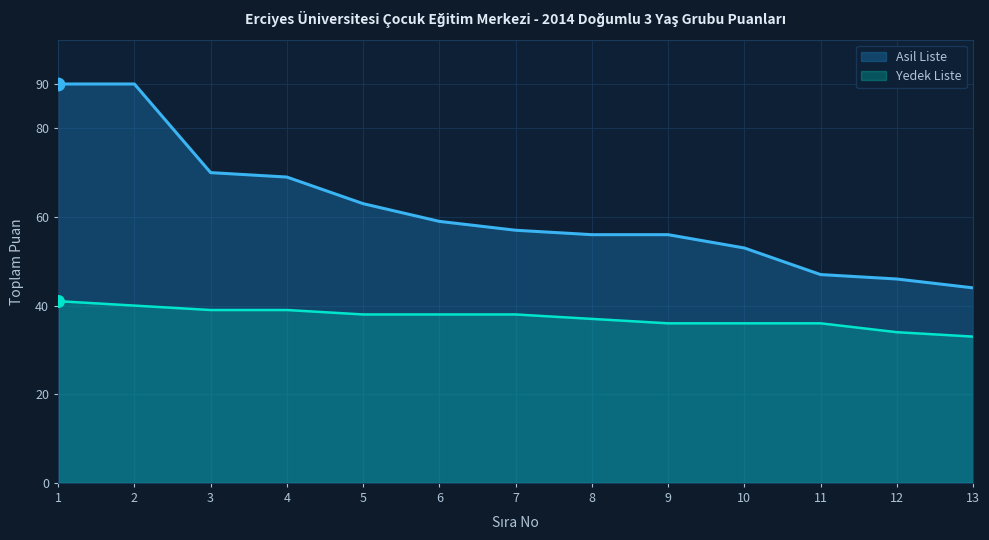

Which series has the largest Y range (max minus min)?

Asil Liste